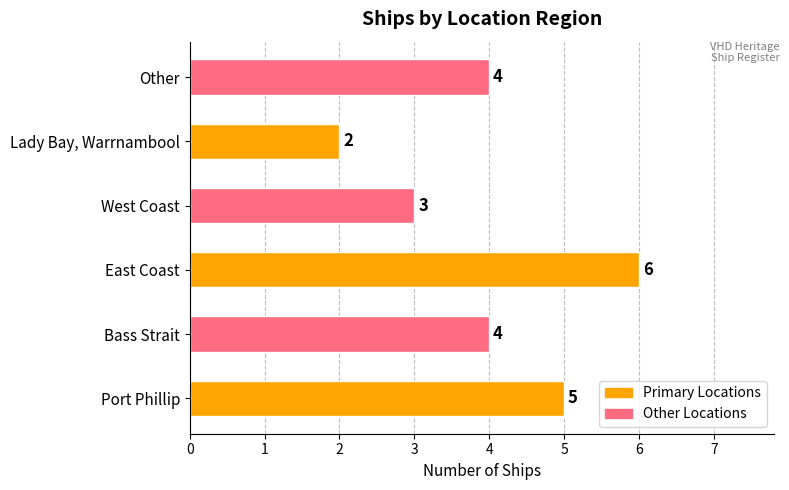

Between West Coast and Port Phillip, which is larger?

Port Phillip